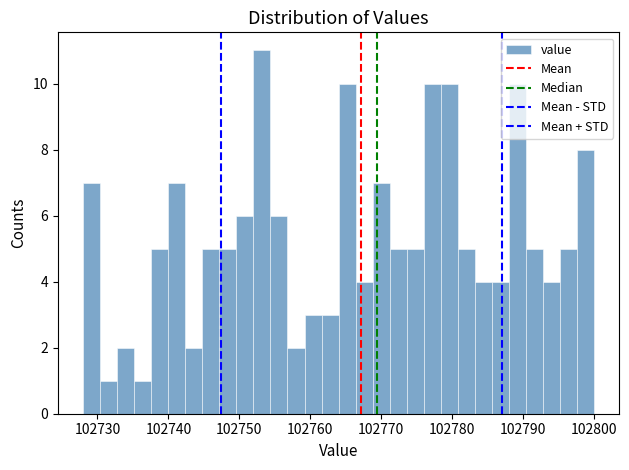

Around what value on the x-axis is the tallest bar? Give the approximate position of its centre, as read against the axis.

102753